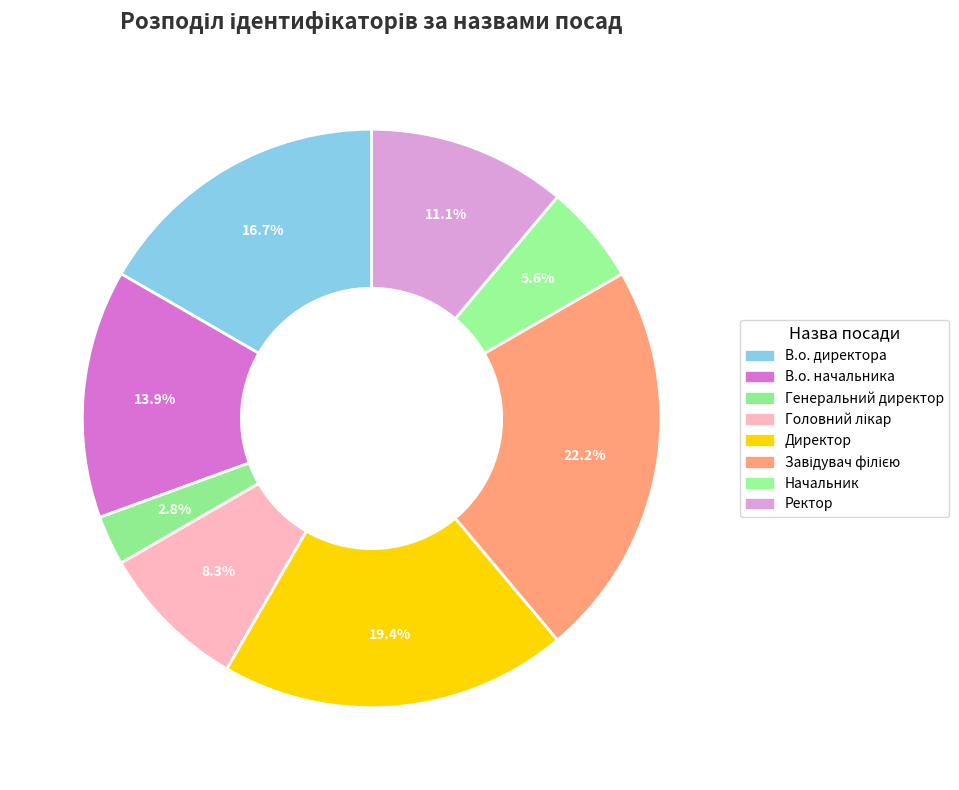

How many segments does this pie chart have?

8